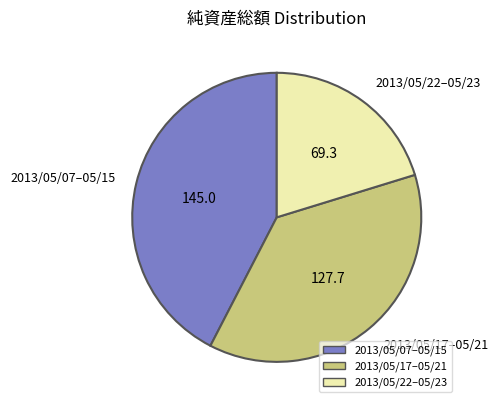

Does any single category account for the majority?

No